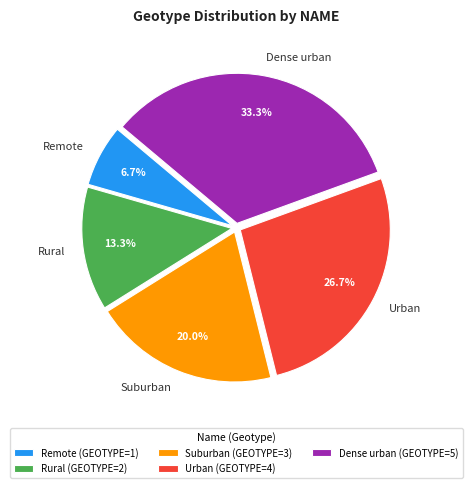

Between Suburban and Dense urban, which is larger?

Dense urban